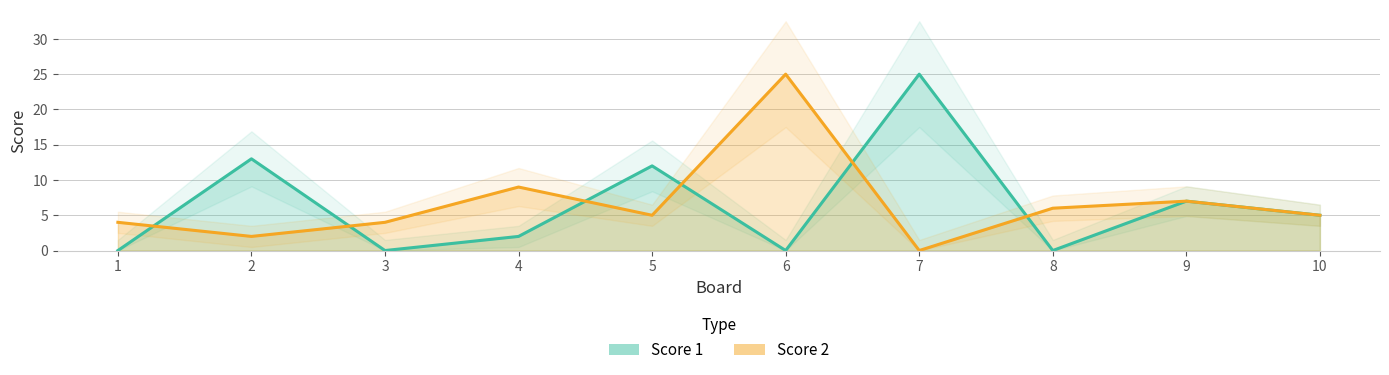

Reading left to right, what are all the values shown in this chart?

Score 1: 1=0	2=13	3=0	4=2	5=12	6=0	7=25	8=0	9=7	10=5
Score 2: 1=4	2=2	3=4	4=9	5=5	6=25	7=0	8=6	9=7	10=5